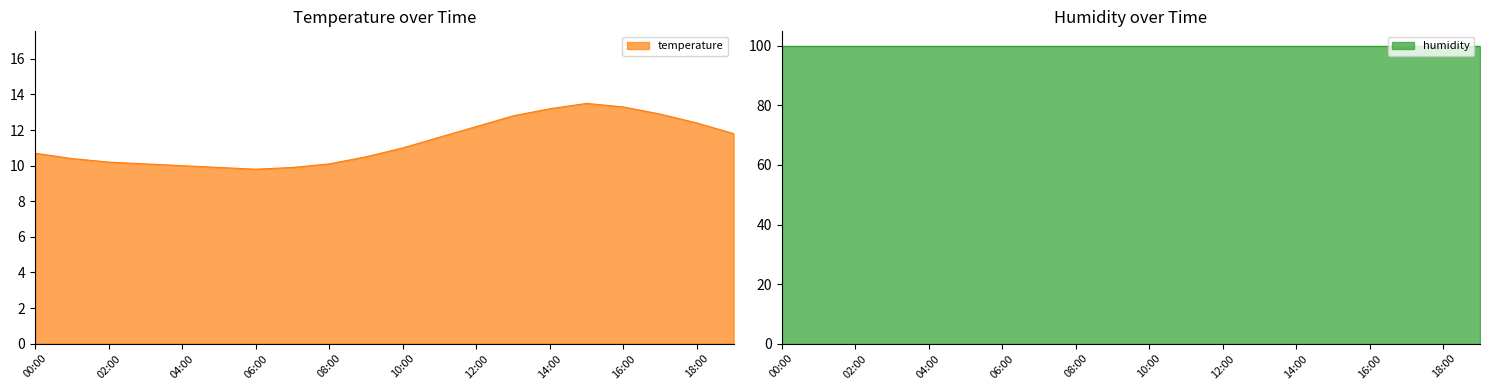

Where does the data first go above 11?

11:00